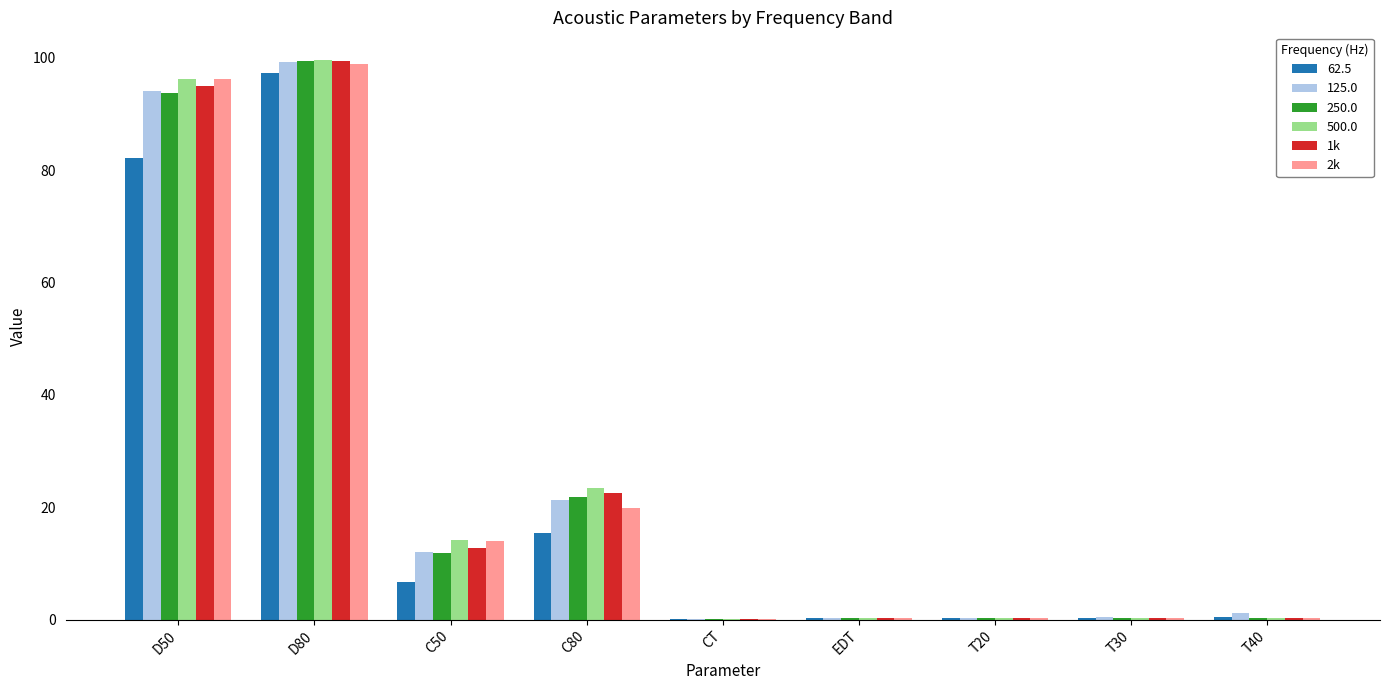

At which category is the sum across all series the highest?

D80